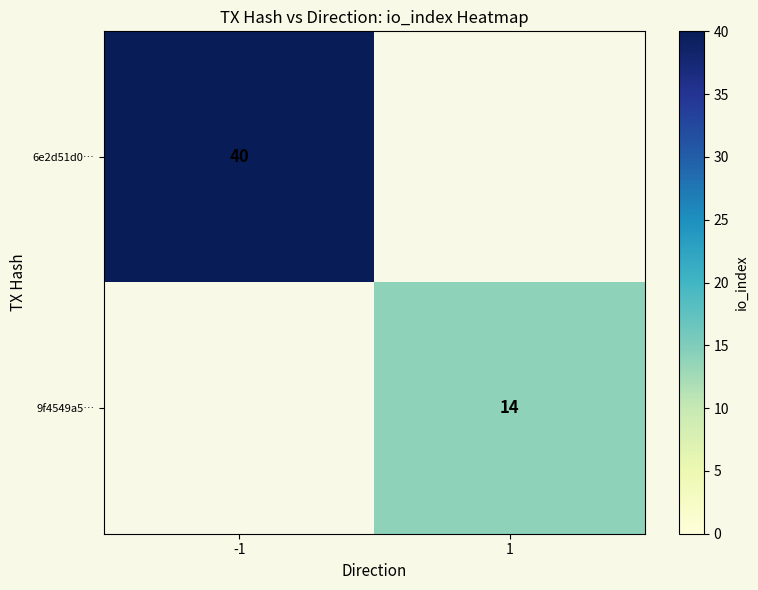

Which label corresponds to the largest value in the chart?

-1